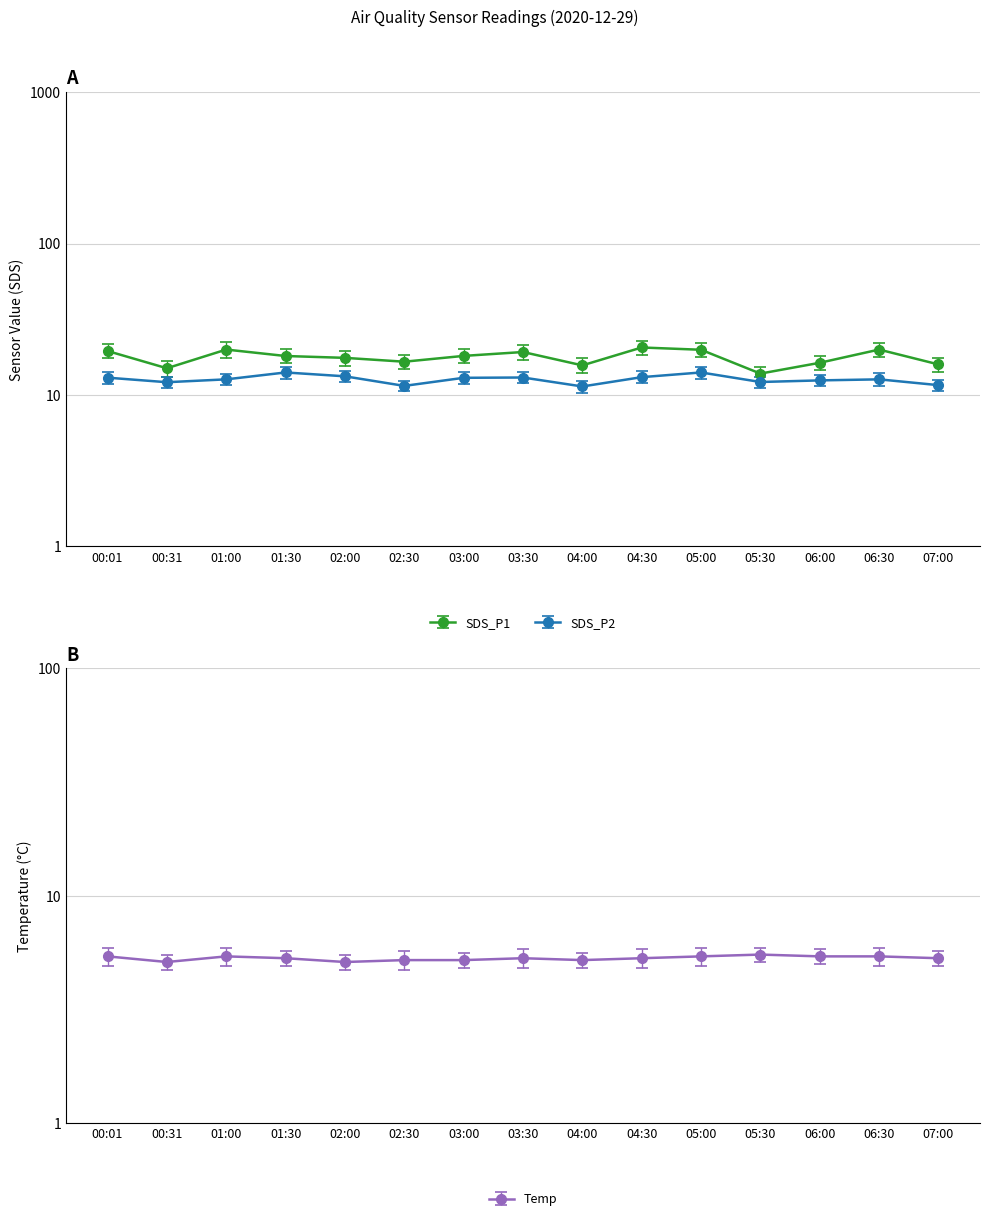

Where is Temp nearest to the value 5?

00:31